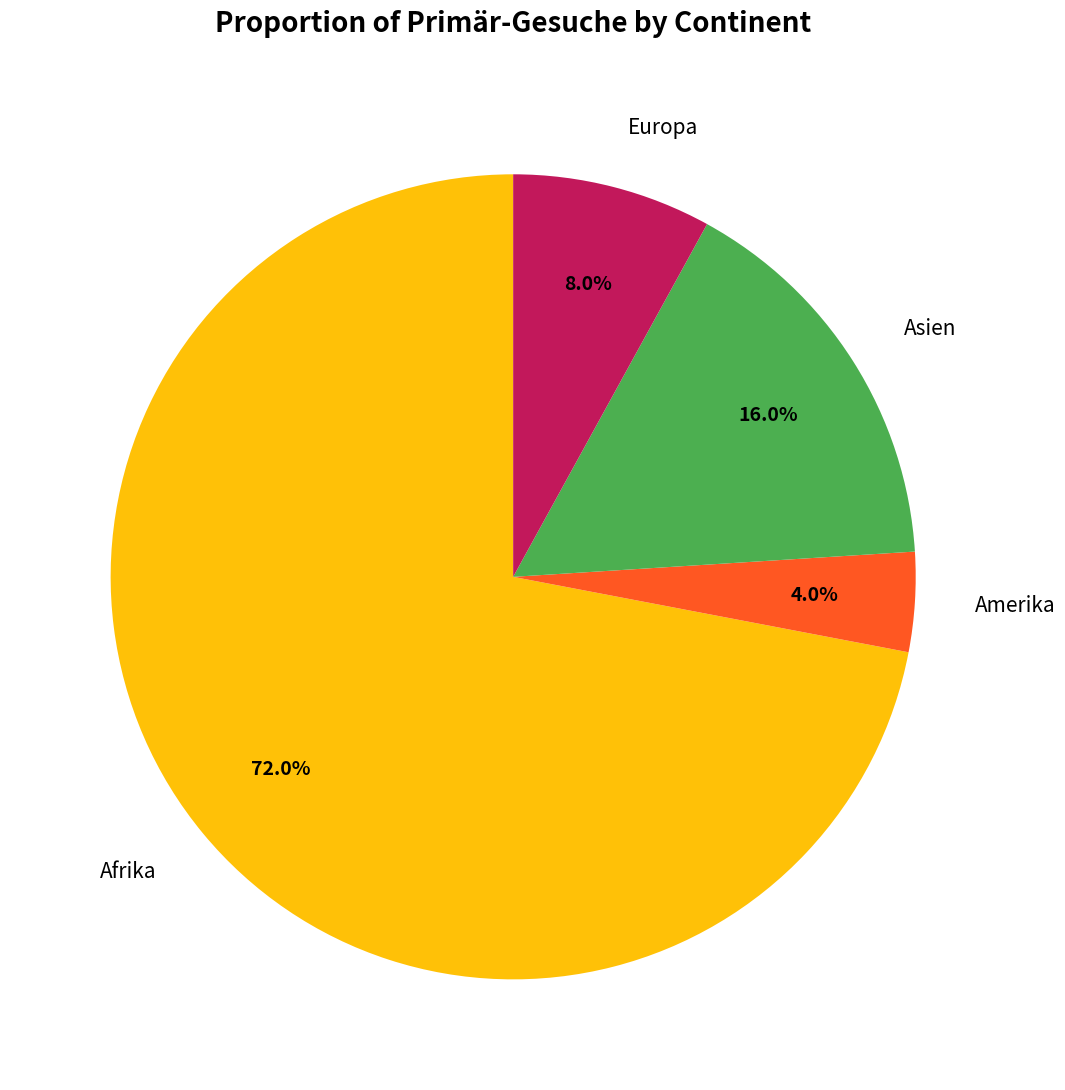

To the nearest percent, what is the average slice percentage?

25%